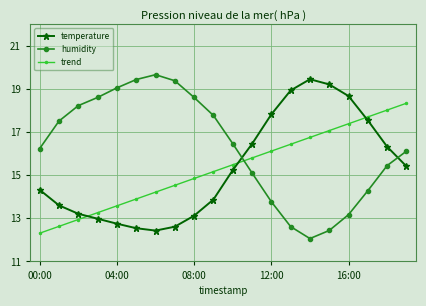

Which series ends up on top after the final intersection of humidity and trend?

trend